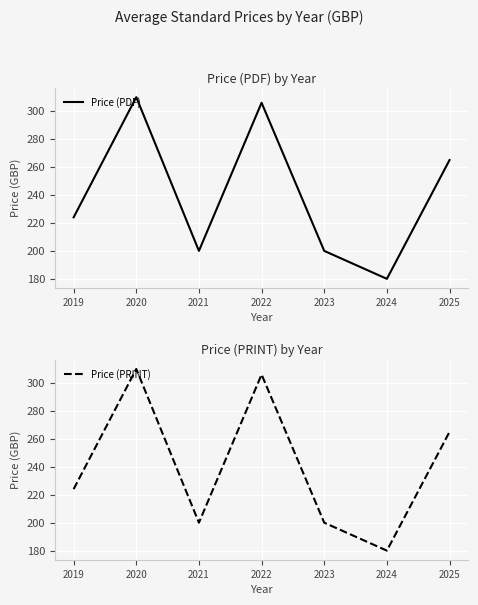

What is the sum of the Price (PDF) values at 2022 and 2025?

571